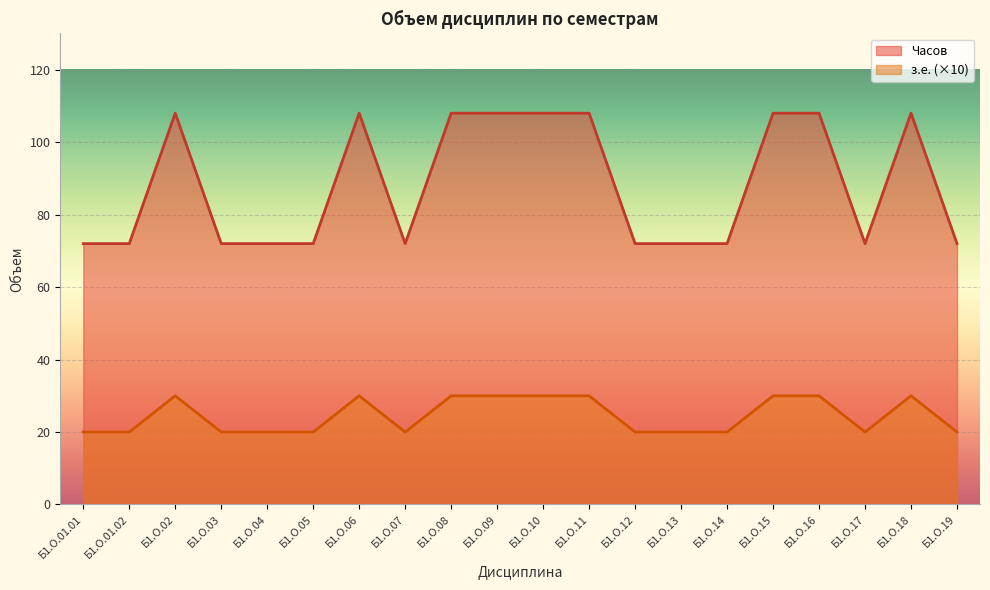

What is the difference between the maximum and second lowest values in the з.е. series?

10